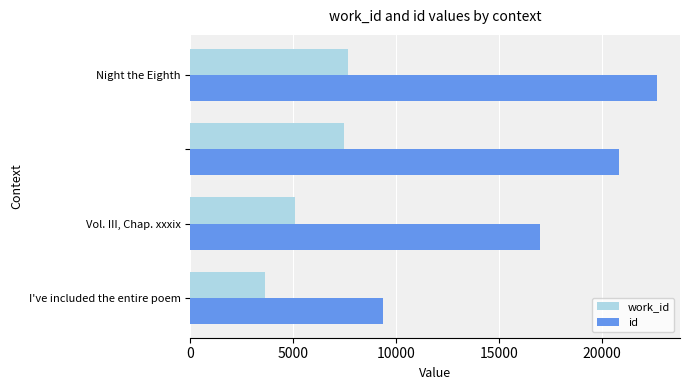

What is the lowest value of the work_id series?

3607